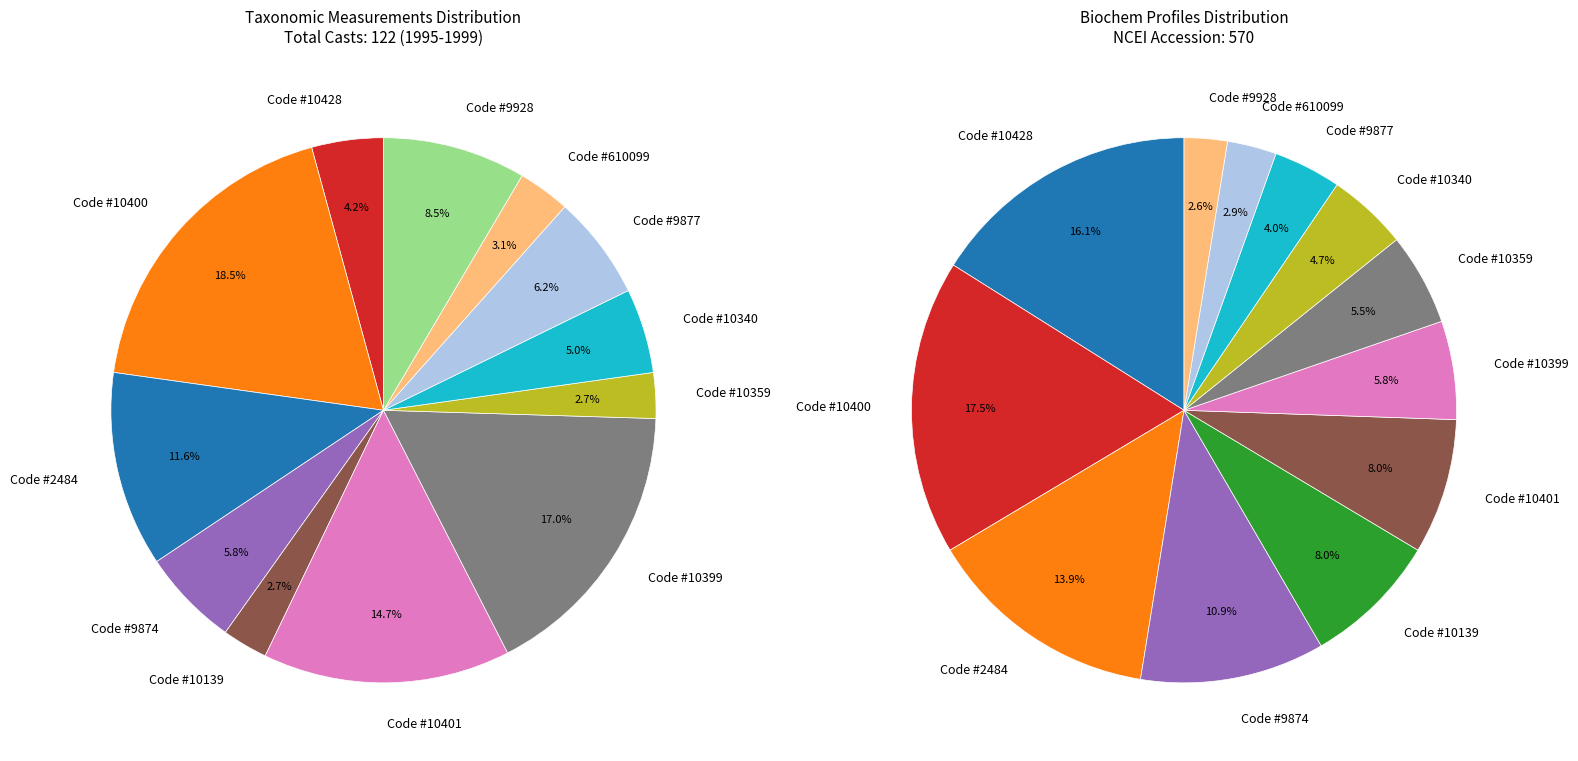

Which slice is the largest?

Code #10400